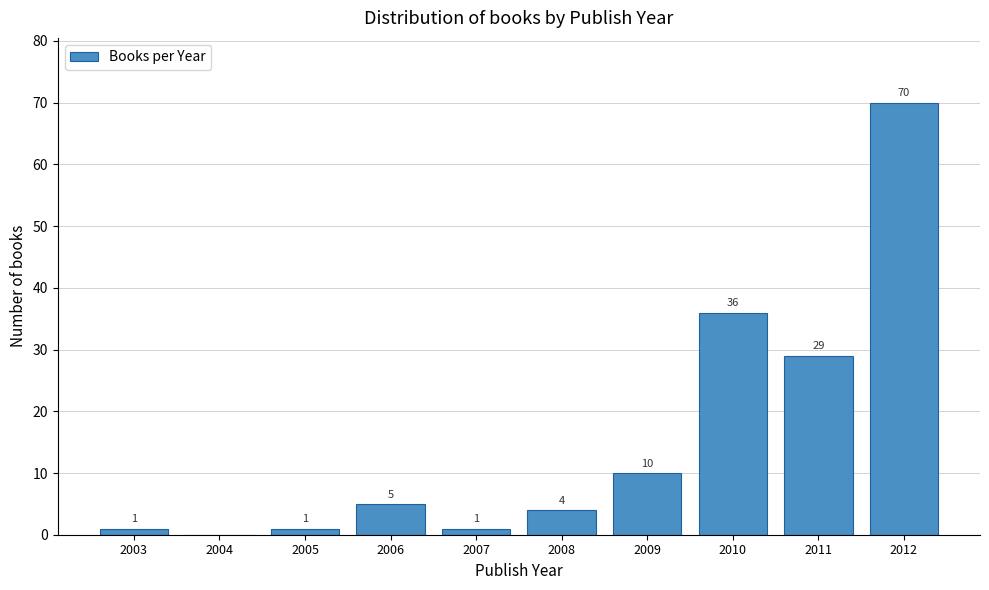

Reading left to right, list all the values displayed in this chart.

2003=1	2004=0	2005=1	2006=5	2007=1	2008=4	2009=10	2010=36	2011=29	2012=70